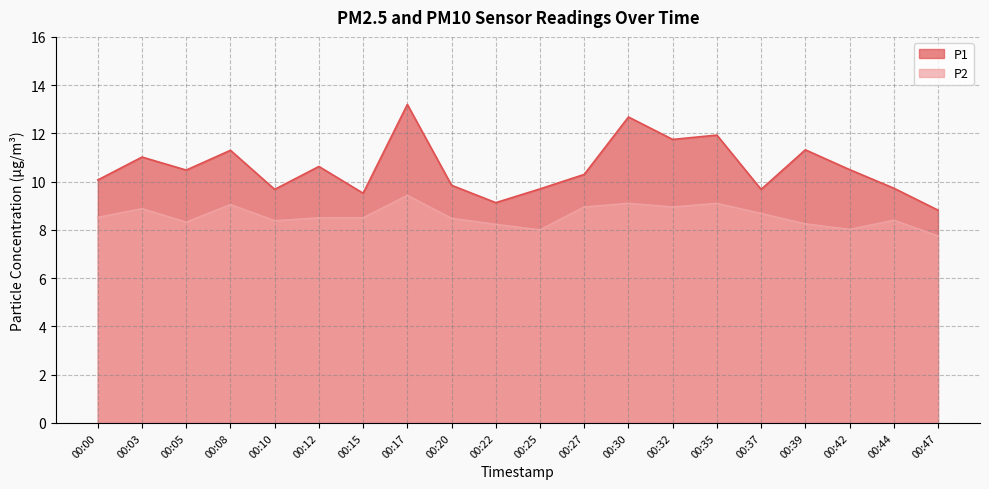

Reading left to right, extract all data points from this chart.

P1: 10.1	11.0	10.5	11.3	9.7	10.6	9.5	13.2	9.8	9.1	9.7	10.3	12.7	11.8	11.9	9.7	11.3	10.5	9.7	8.8
P2: 8.5	8.9	8.3	9.1	8.4	8.5	8.5	9.4	8.5	8.2	8.0	8.9	9.1	8.9	9.1	8.7	8.2	8.0	8.4	7.8